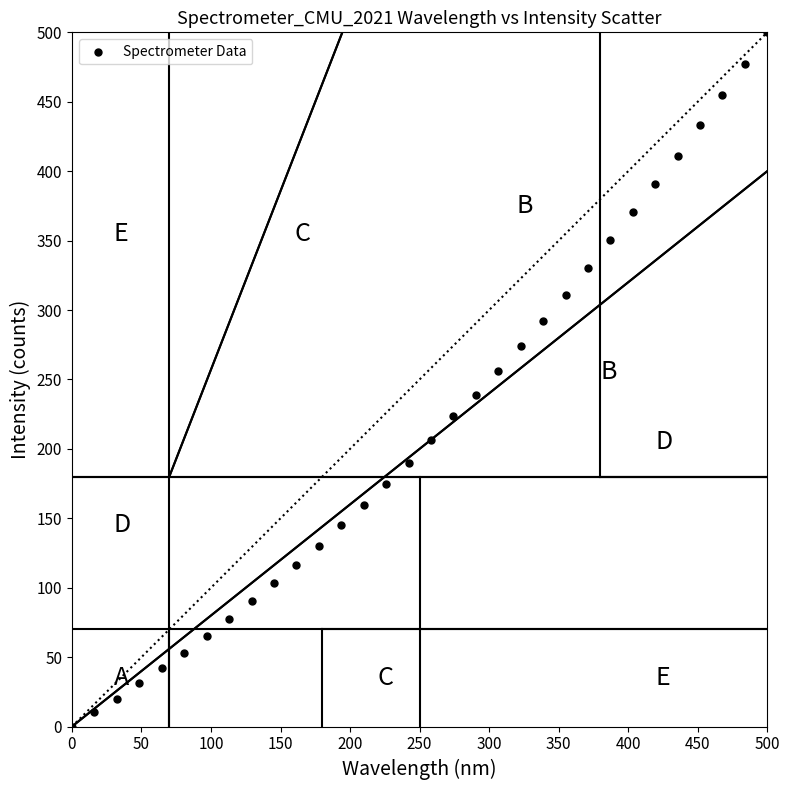

What Y value in the scatter plot is closest to 250?

255.8